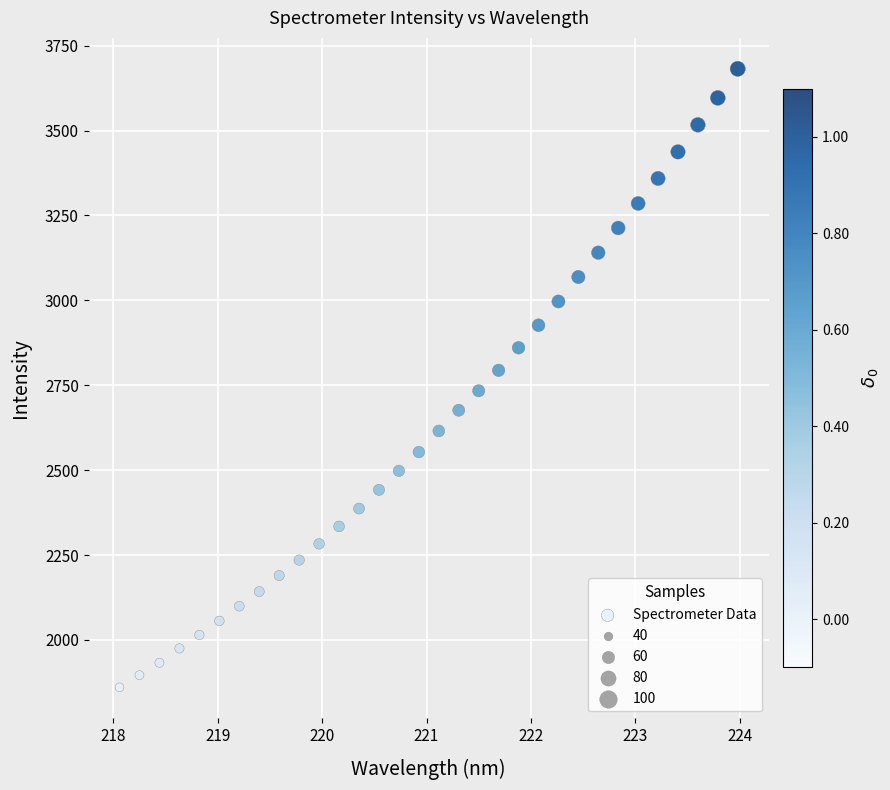

What is the range of Y values (max minus min)?

1821.1